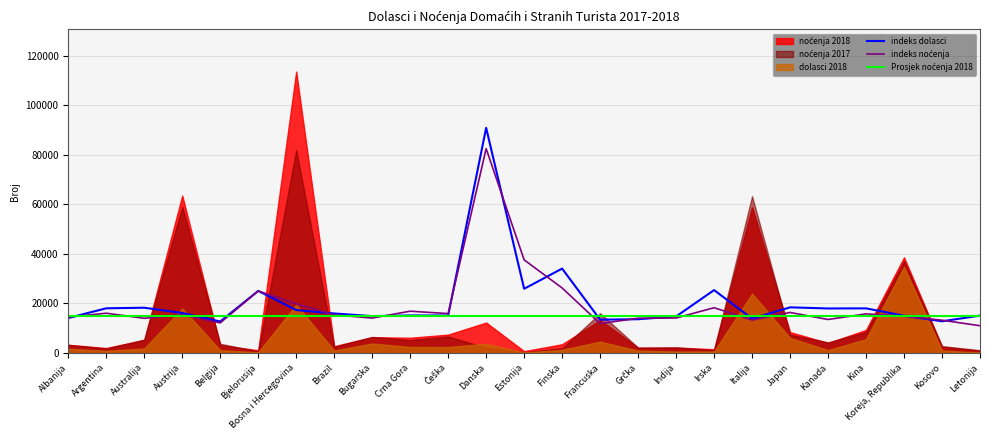

What is the difference between the indeks dolasci values at Francuska and Austrija?

2707.1